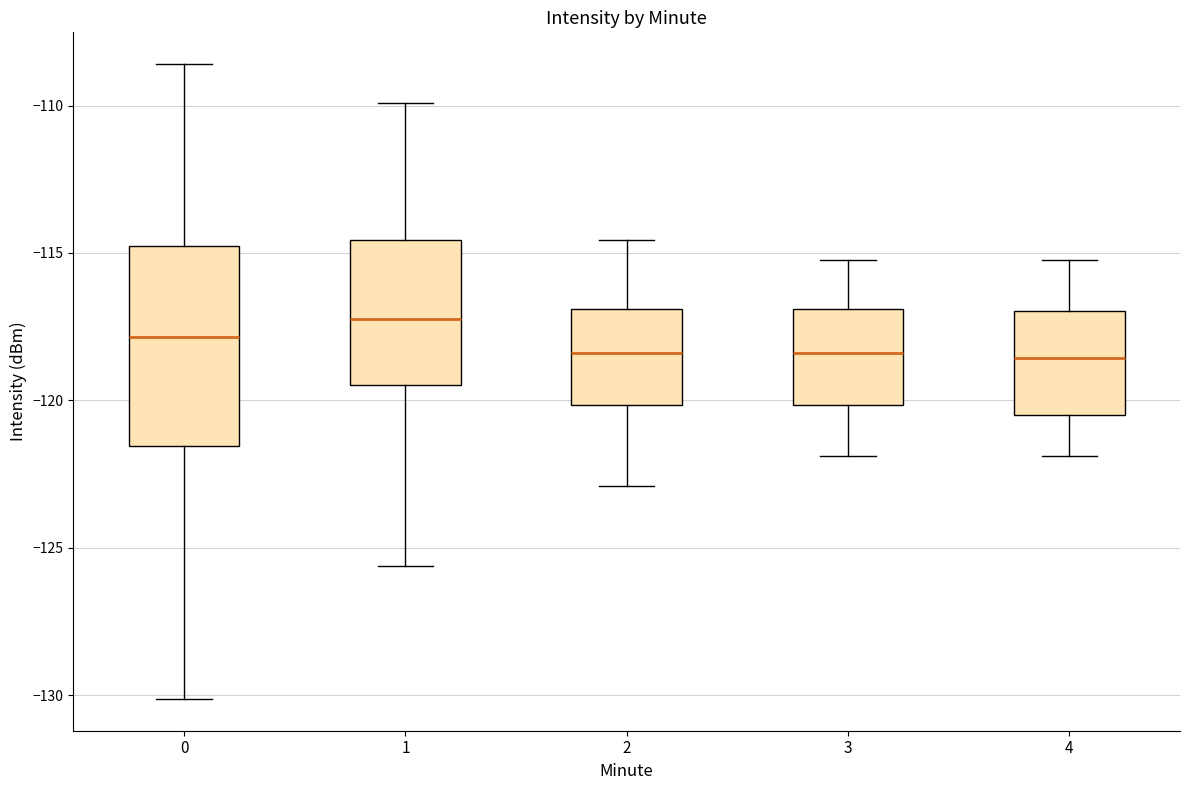

Where does the median line of the box at x = 0 sit on the y-axis? The values are not printed on the chart, so give them approximately, as read against the axis.

-118.0